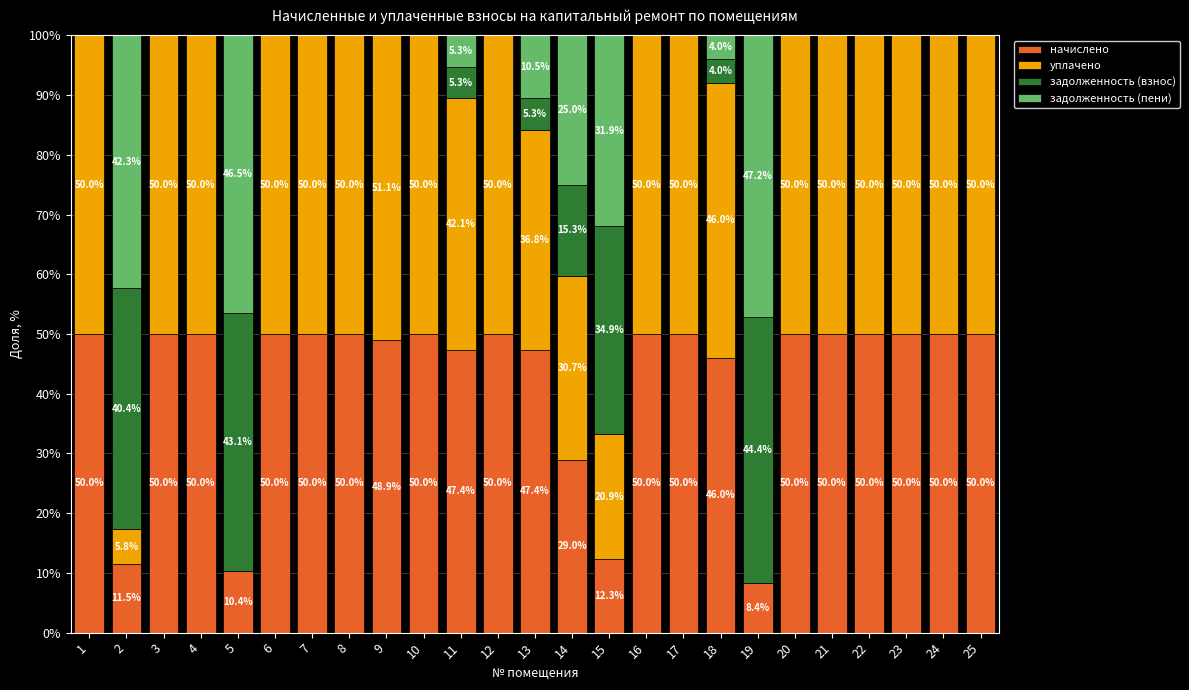

Reading left to right, transcribe the values for начислено.

1=50.0	2=11.5	3=50.0	4=50.0	5=10.4	6=50.0	7=50.0	8=50.0	9=48.9	10=50.0	11=47.4	12=50.0	13=47.4	14=29.0	15=12.3	16=50.0	17=50.0	18=46.0	19=8.4	20=50.0	21=50.0	22=50.0	23=50.0	24=50.0	25=50.0